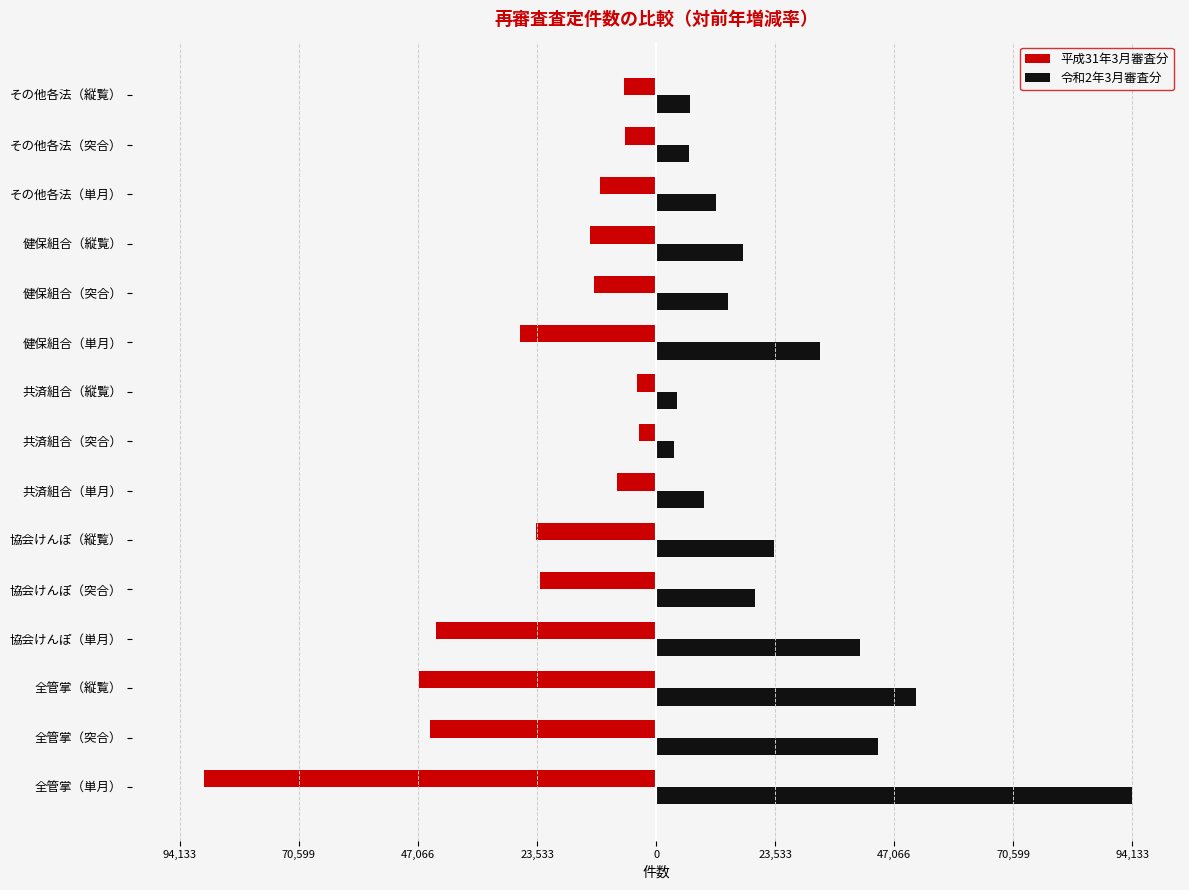

What is the difference between the second highest and minimum values in the 令和2年3月審査分 series?

47963